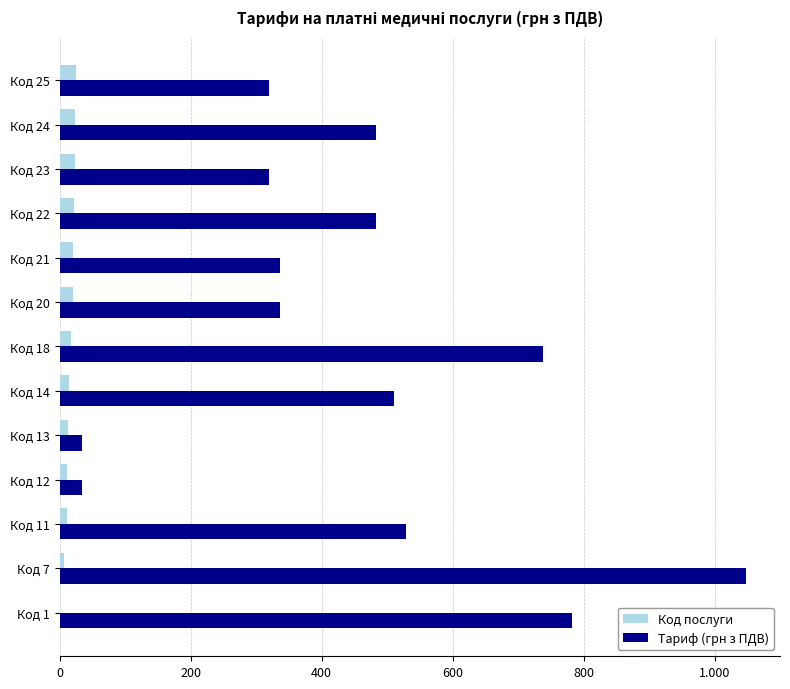

What are all the series names shown in the legend?

Код послуги, Тариф (грн з ПДВ)